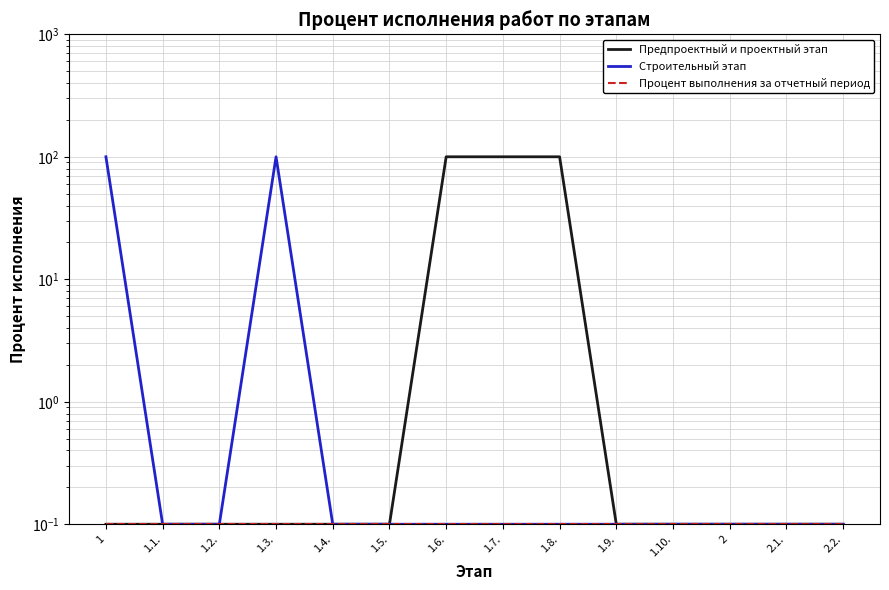

Which series has the largest total across all categories?

Предпроектный и проектный этап